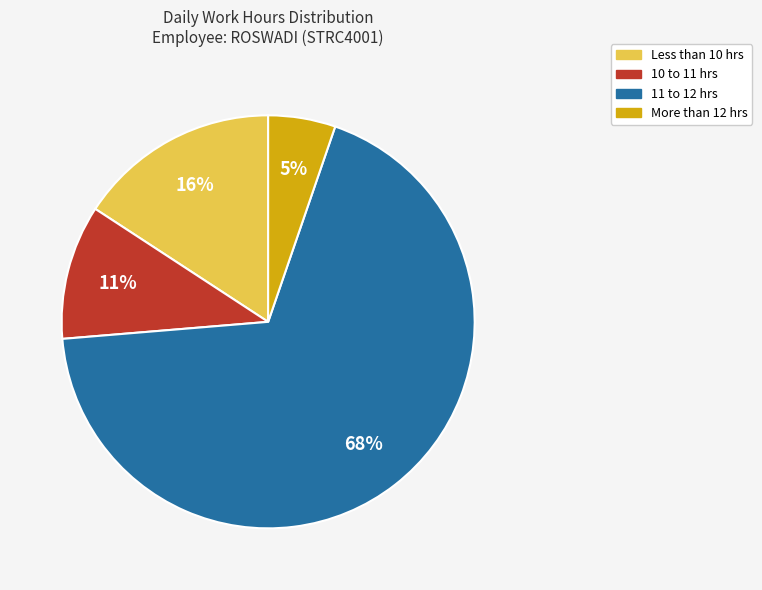

To the nearest percent, what is the average slice percentage?

25%